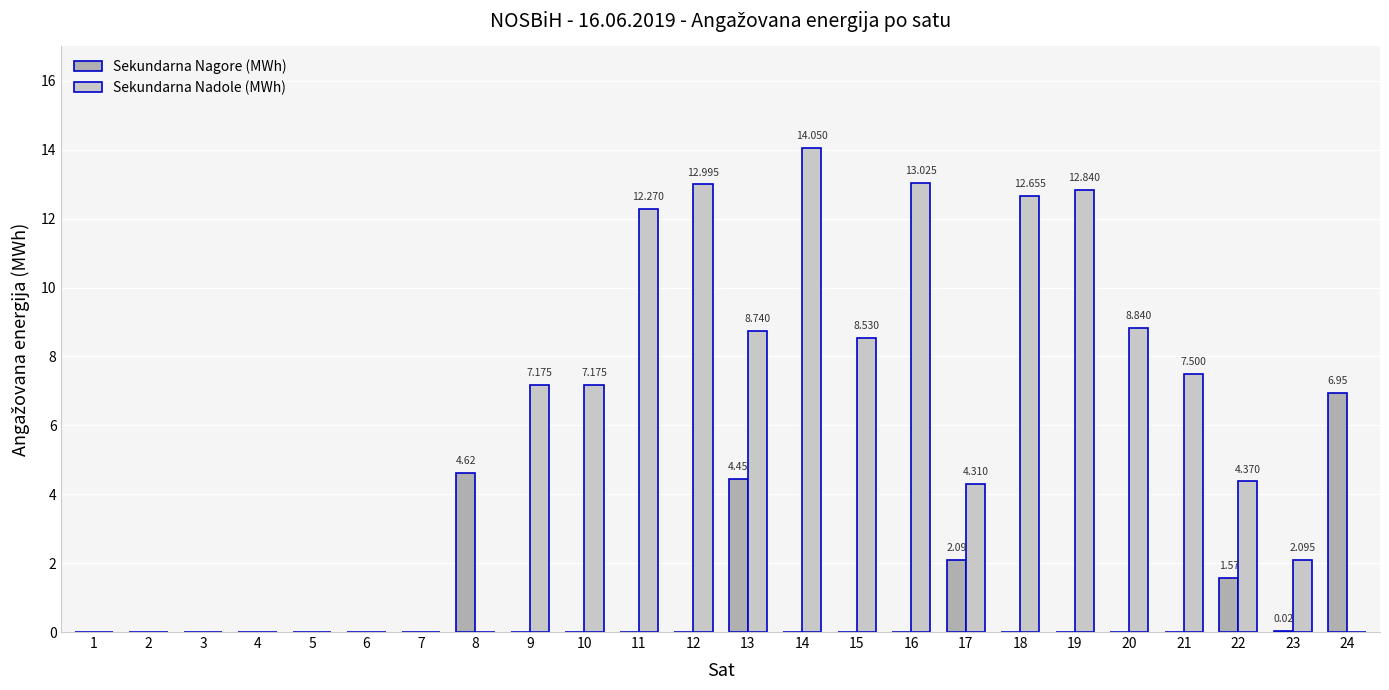

What is the sum of all Sekundarna Nadole (MWh) values?

136.6